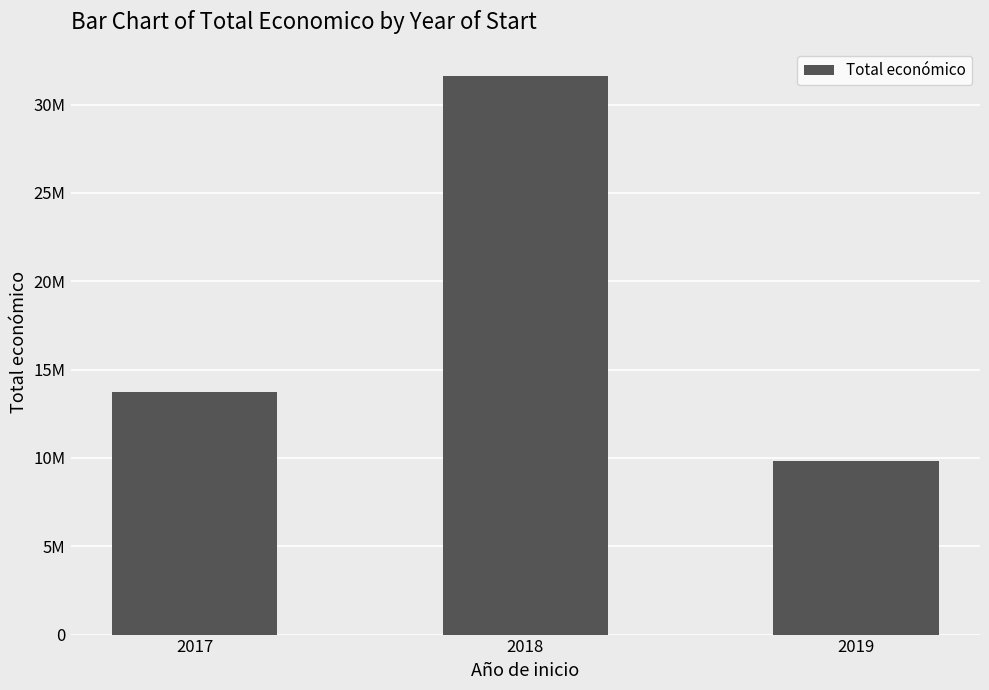

Count the number of data series in this chart.

1